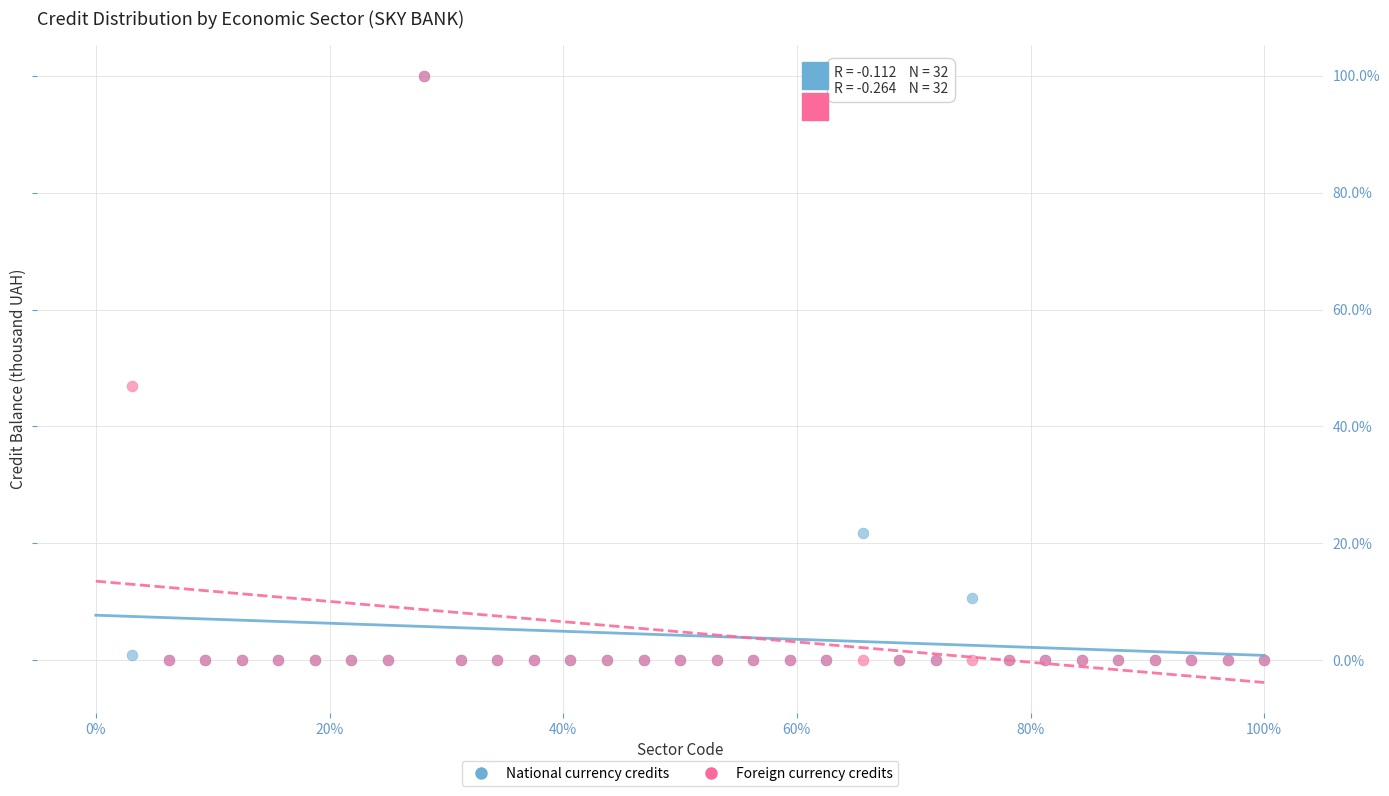

What are all the series names shown in the legend?

National currency credits, Foreign currency credits